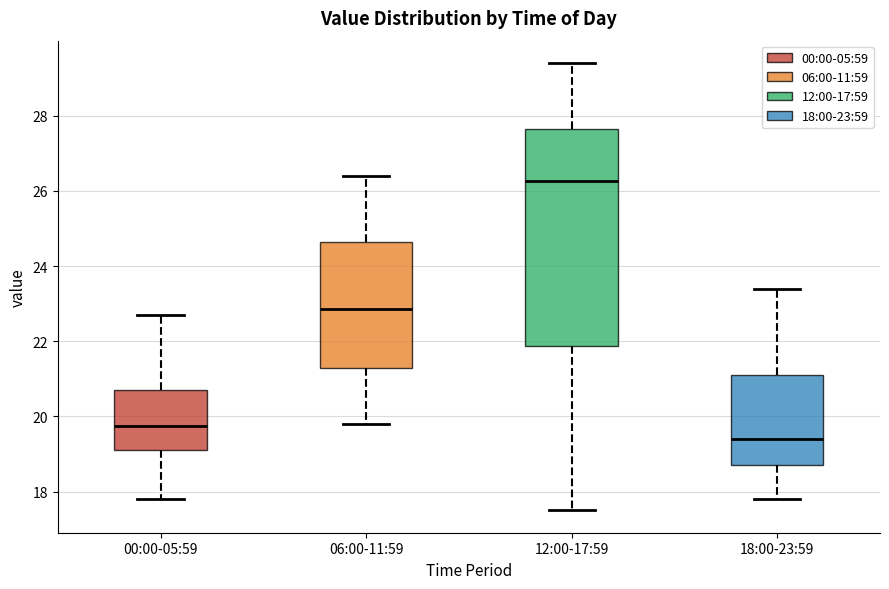

Reading left to right, read every box against the y-axis: the position of its median line, the range the box covers, and the ends of its whiskers. The values are not printed on the chart, so give them approximately, as read against the axis.

00:00-05:59: median 19.8, box 19.2 to 20.8, whiskers 17.8 to 22.8
06:00-11:59: median 22.8, box 21.2 to 24.6, whiskers 19.8 to 26.4
12:00-17:59: median 26.2, box 21.8 to 27.6, whiskers 17.6 to 29.4
18:00-23:59: median 19.4, box 18.8 to 21.2, whiskers 17.8 to 23.4